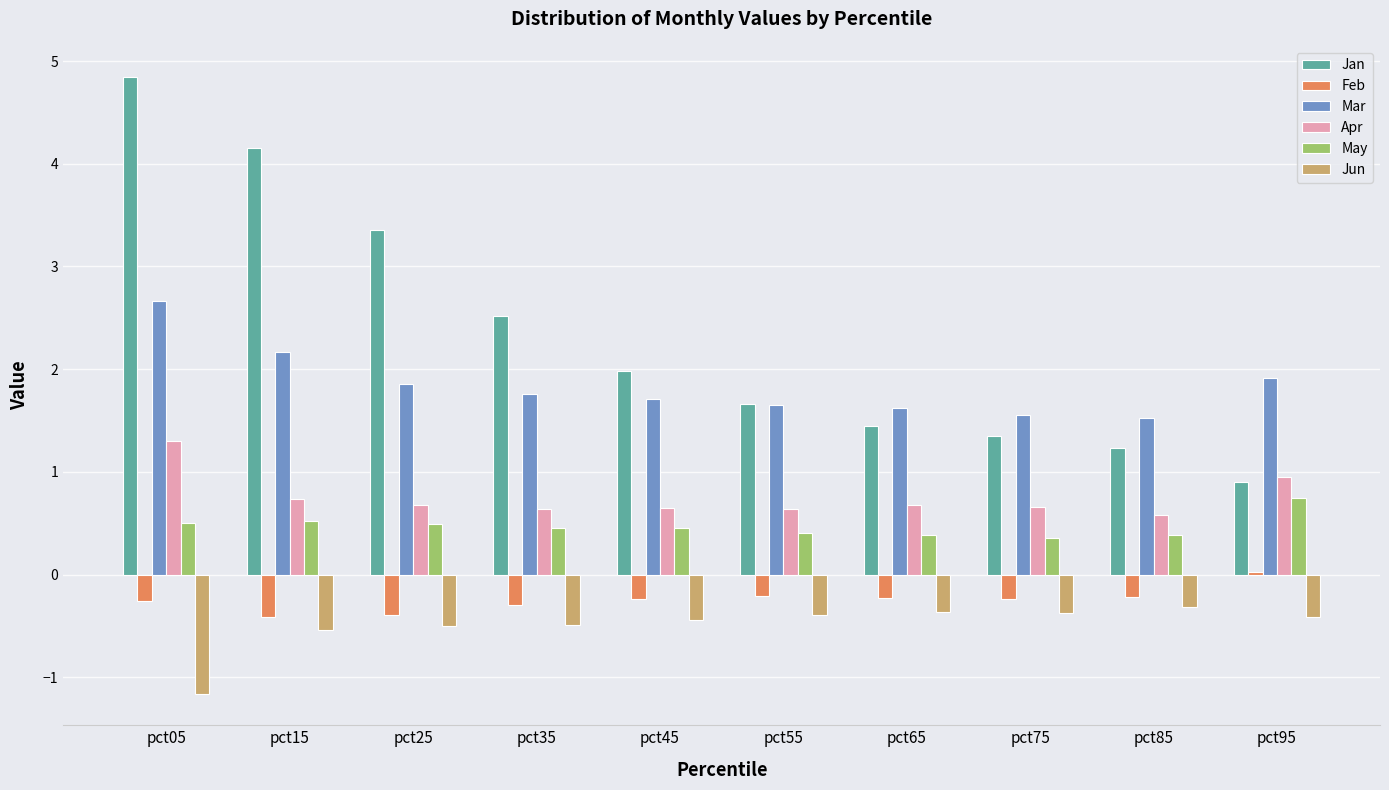

Which series has the widest spread of values?

Jan